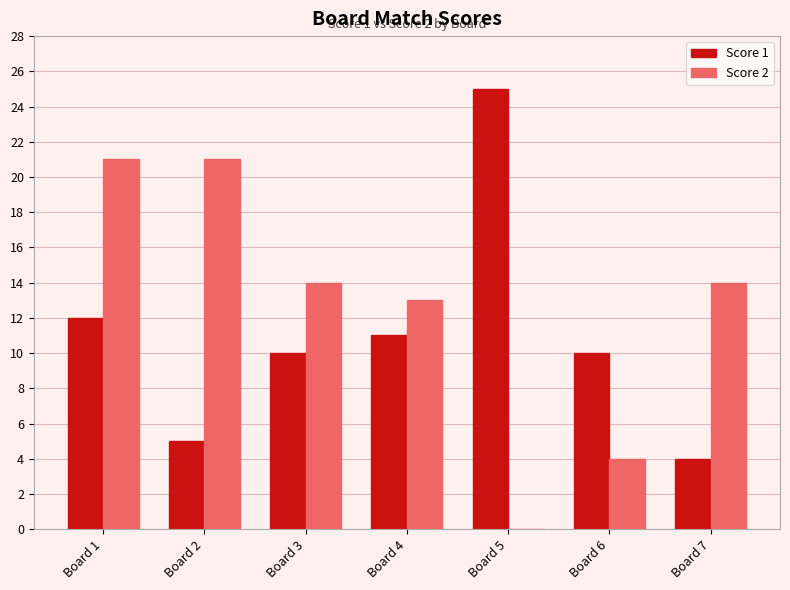

What value does the Score 2 series have at Board 6?

4